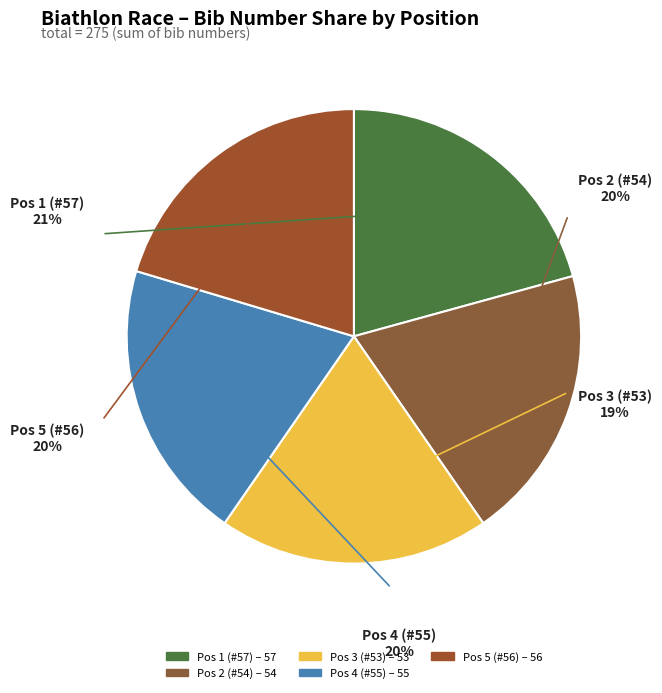

To the nearest percent, what percentage of the pie is 5?

20%